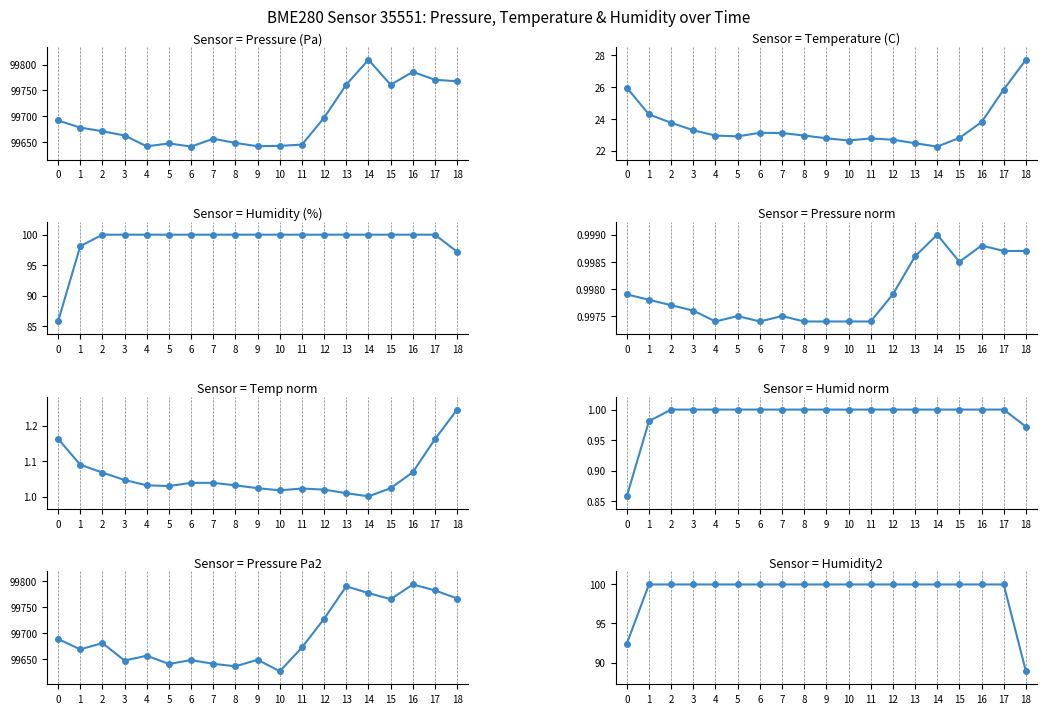

What is the difference between the maximum and minimum values in the humidity series?

14.2